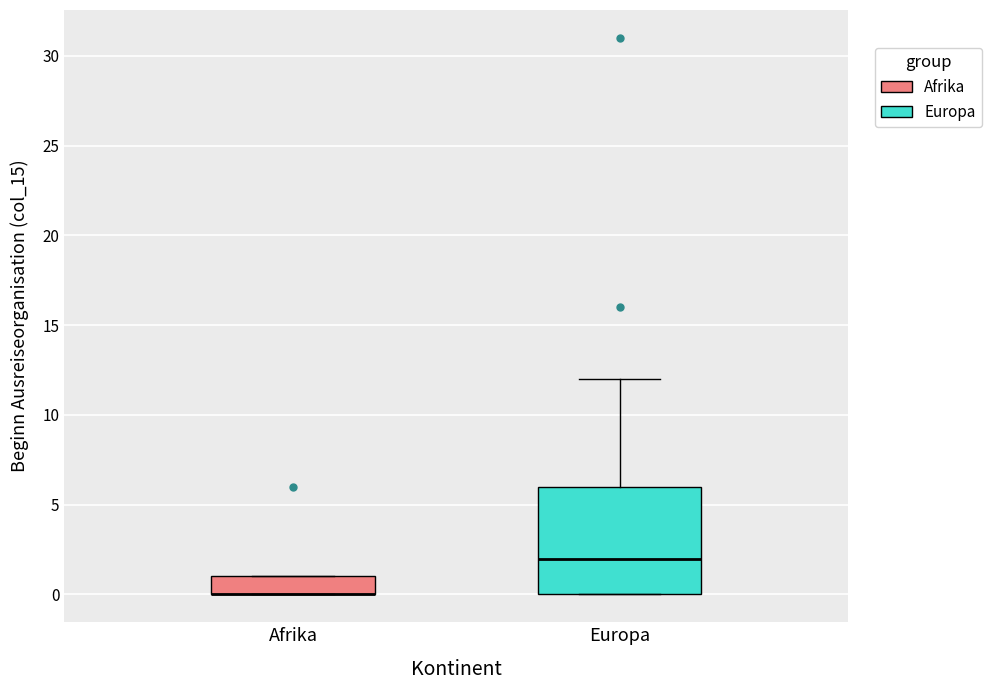

Reading left to right, transcribe this box plot: for each box, give where its median line is, the range the box spans, and where its two whiskers end, as read against the y-axis. The values are not printed on the chart, so give them approximately, as read against the axis.

Afrika: median 0 (drawn on the box's lower edge), box 0 to 1, whiskers 0 to 1
Europa: median 2, box 0 to 6, whiskers 0 to 12